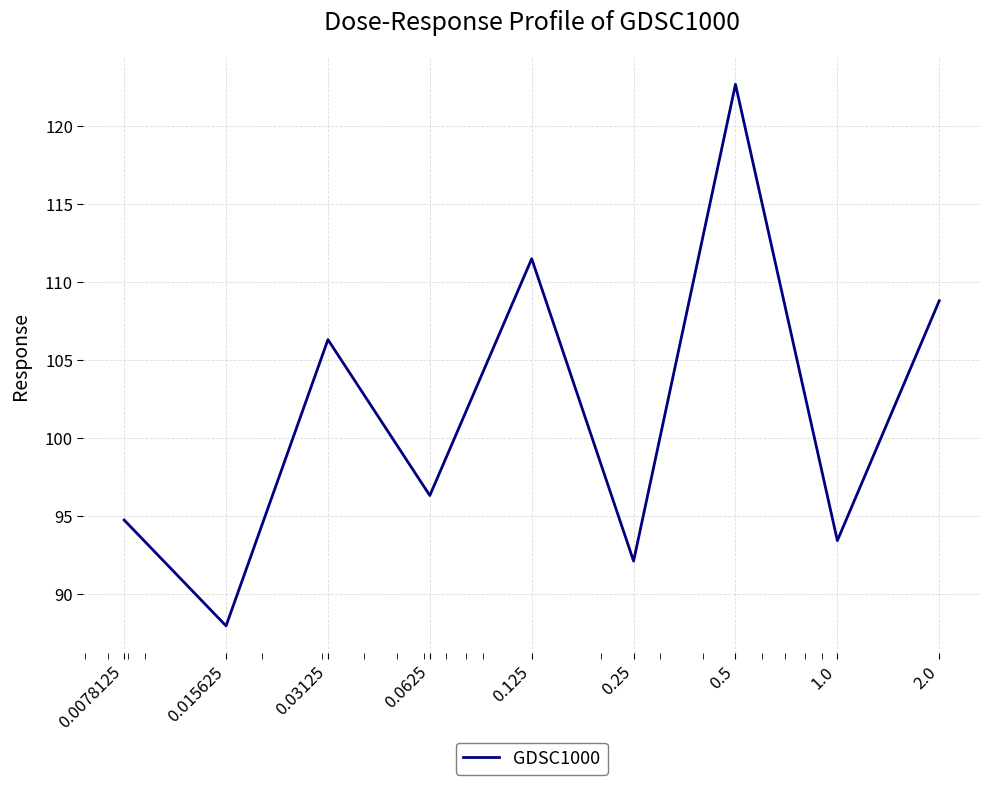

What is the maximum value shown in the chart?

122.7